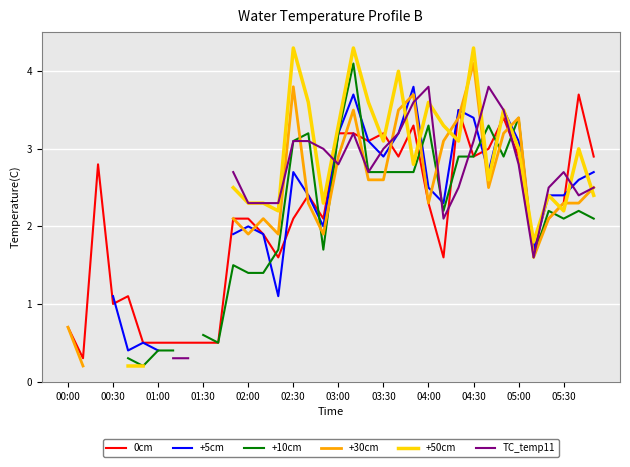

How many values in the +50cm series are below 2?

4